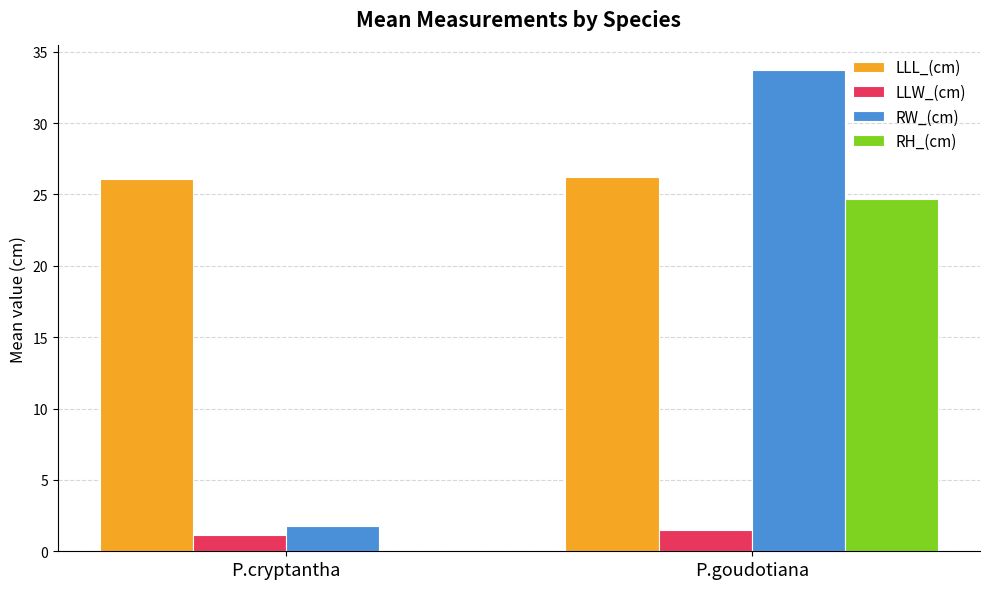

Which label corresponds to the largest value in the chart?

P.goudotiana